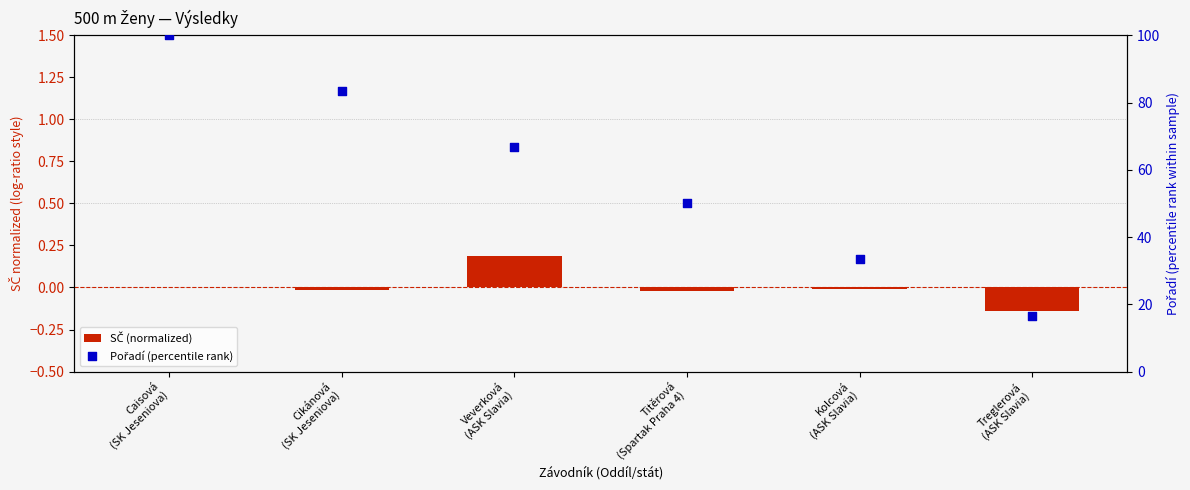

At how many categories does at least one series exceed 27?

5